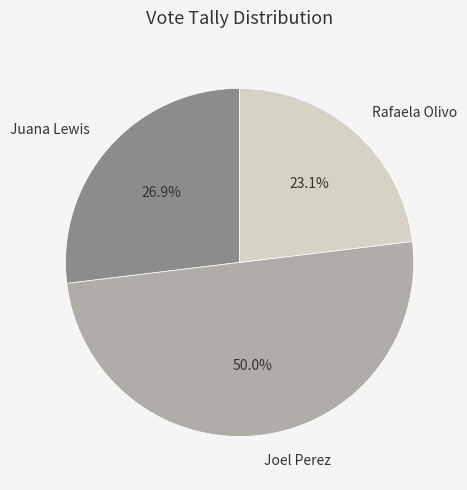

Does Juana Lewis represent more than half of the total?

No